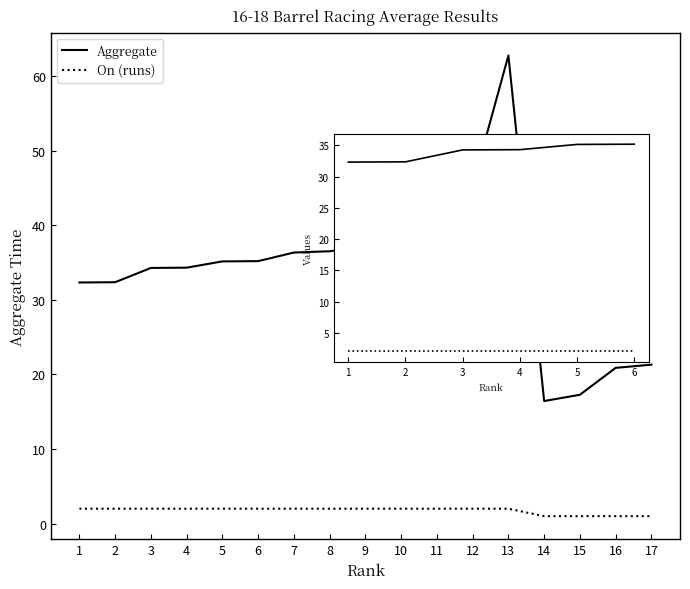

Rank the series by their maximum value, from lowest to highest.

On (runs), Aggregate